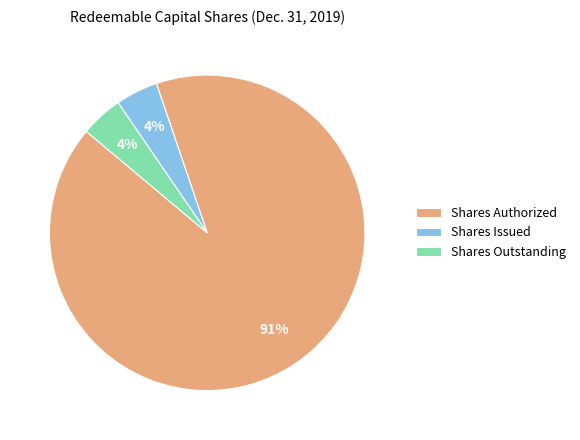

How many slices are in this pie chart?

3